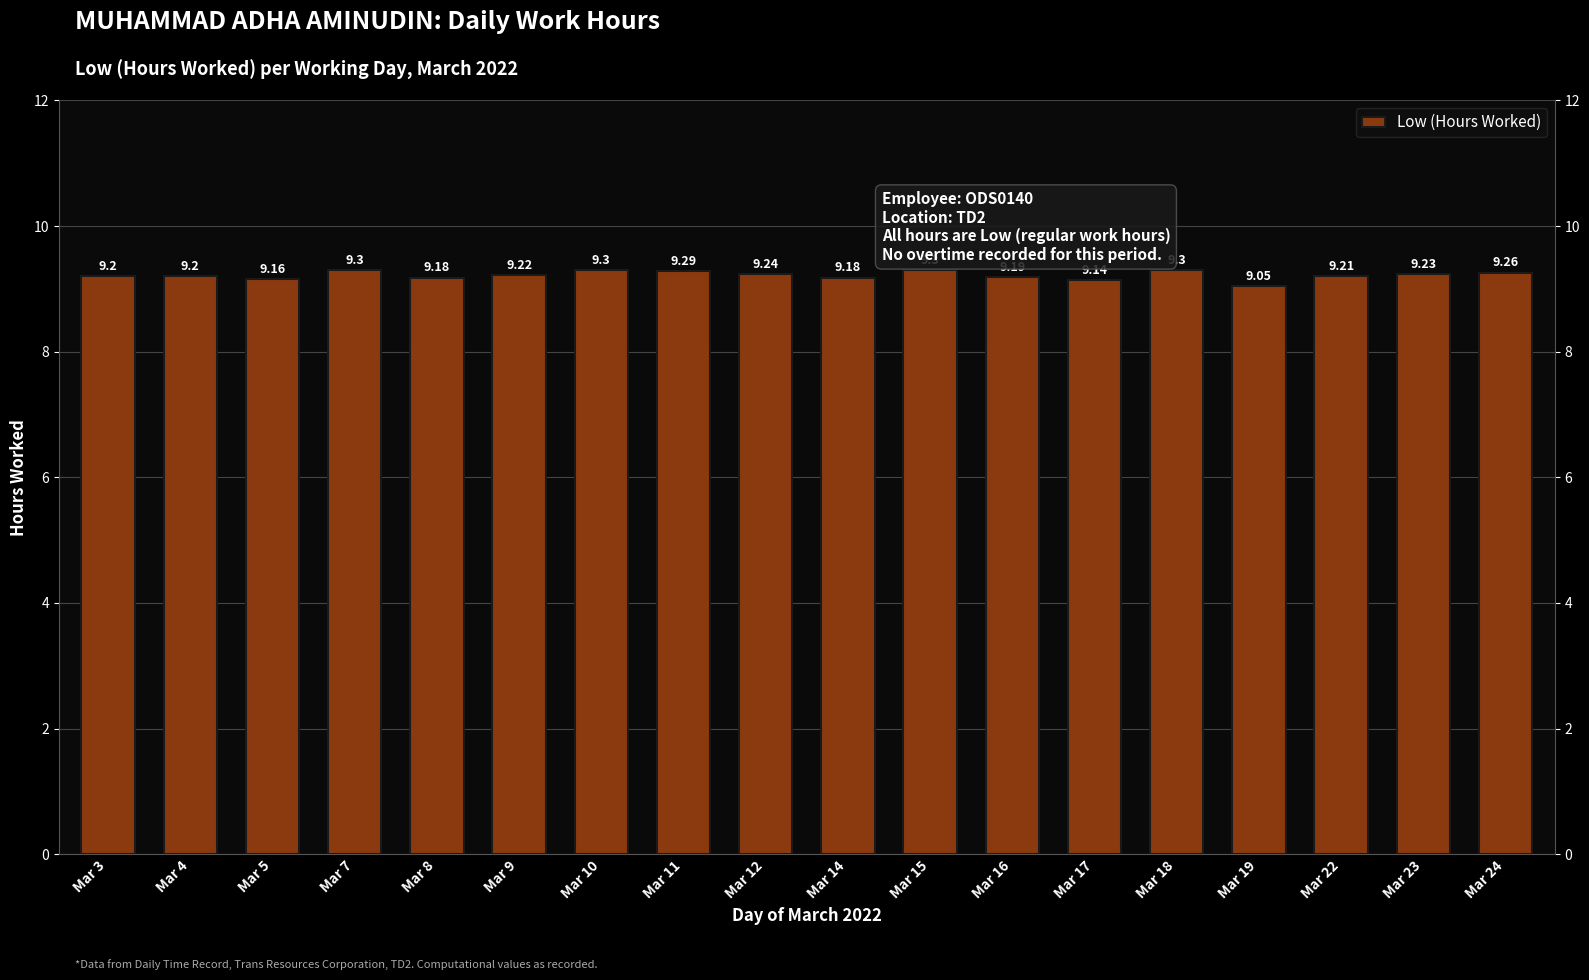

Reading right to left, transcribe all the data shown in this chart.

9.3	9.2	9.2	9.1	9.3	9.1	9.2	9.3	9.2	9.2	9.3	9.3	9.2	9.2	9.3	9.2	9.2	9.2